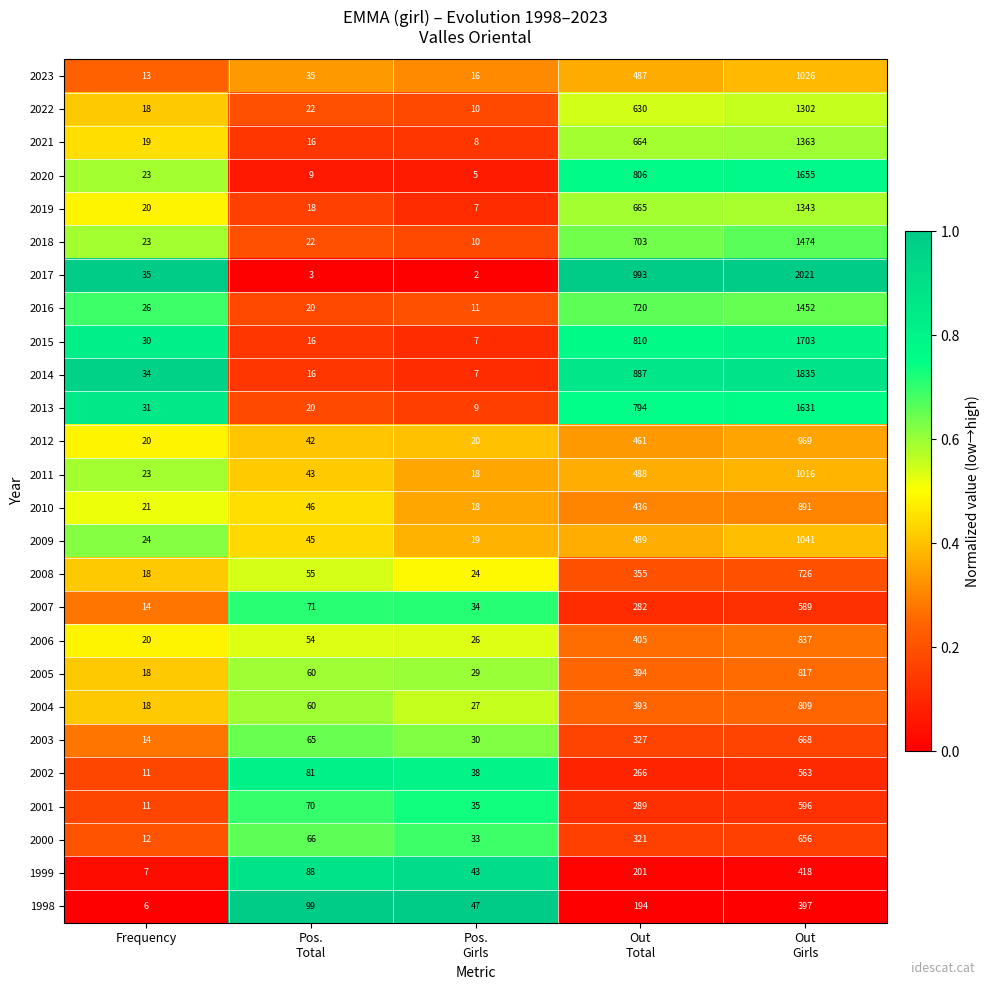

List the series in order of their peak value, lowest first.

1998, 1999, 2002, 2007, 2001, 2000, 2003, 2008, 2004, 2005, 2006, 2010, 2012, 2011, 2023, 2009, 2022, 2019, 2021, 2016, 2018, 2013, 2020, 2015, 2014, 2017